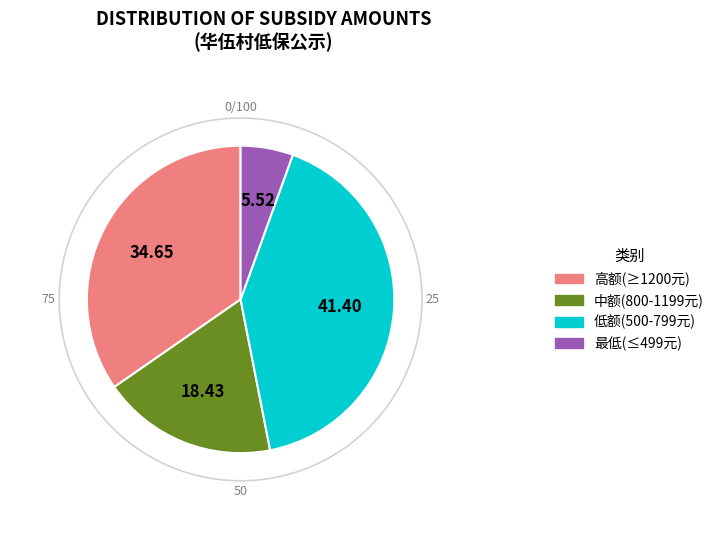

What is the ratio of the value at 低额(500-799元) to the value at 中额(800-1199元)?

2.2